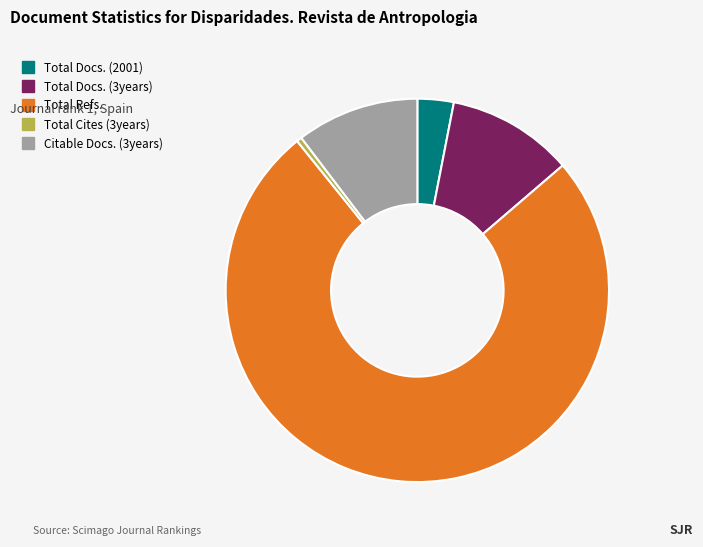

Approximately how many times larger is the value at Total Cites (3years) compared to Total Docs. (2001)?

0.1